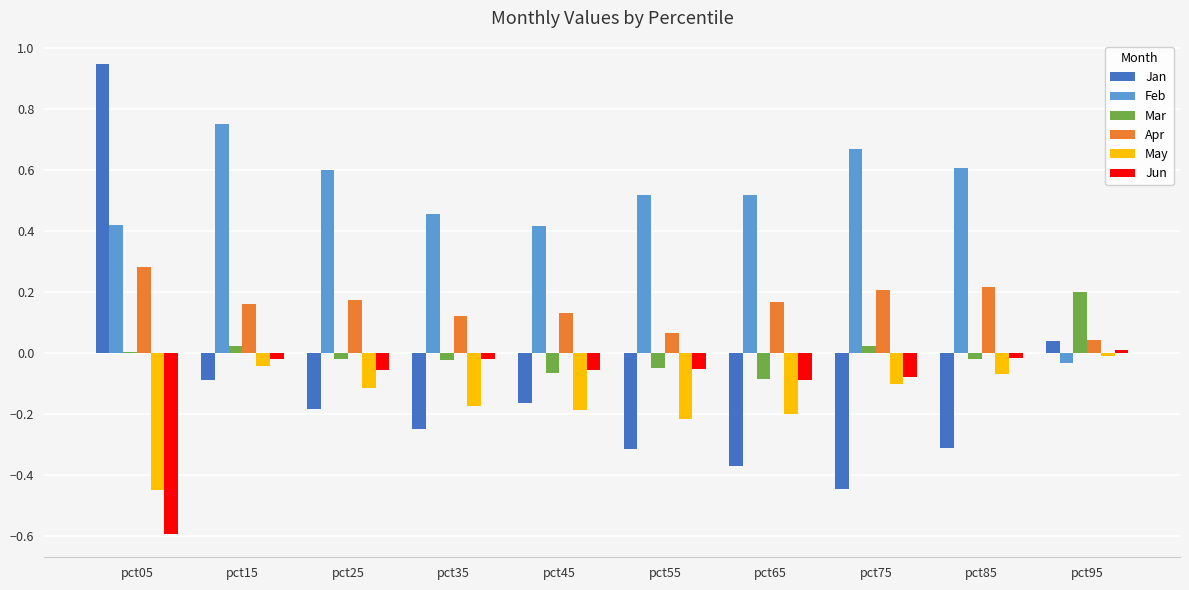

How many distinct data groups are displayed?

6